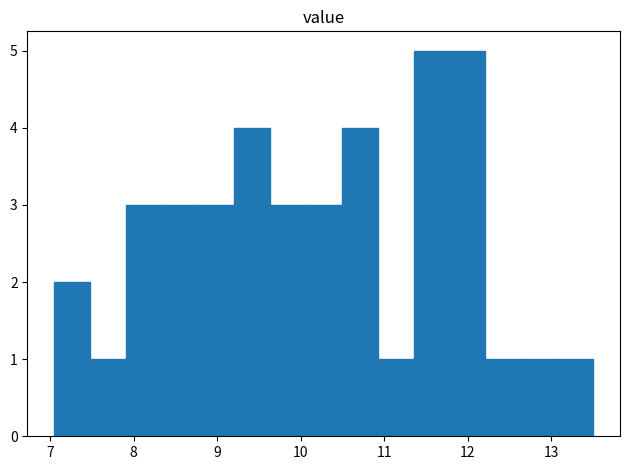

Reading left to right, transcribe this chart: for each bar, give the range it covers on the x-axis and its height. Neither the bar edges nor the heights are printed on the chart, so give them approximately, as read against the axes.

7.05 to 7.48: 2
7.48 to 7.91: 1
7.91 to 8.34: 3
8.34 to 8.77: 3
8.77 to 9.20: 3
9.20 to 9.63: 4
9.63 to 10.06: 3
10.06 to 10.49: 3
10.49 to 10.92: 4
10.92 to 11.35: 1
11.35 to 11.78: 5
11.78 to 12.21: 5
12.21 to 12.64: 1
12.64 to 13.07: 1
13.07 to 13.50: 1